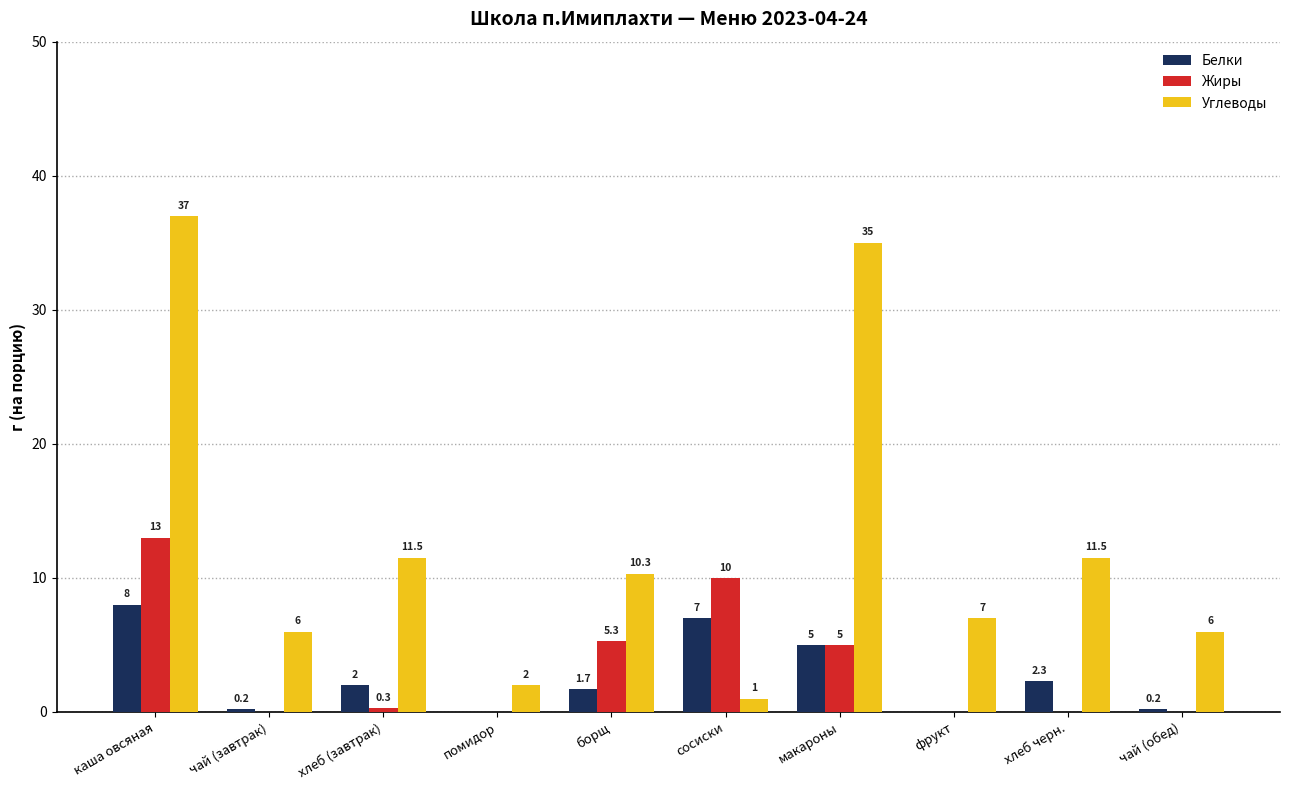

At which label does Углеводы first exceed 10?

каша овсяная